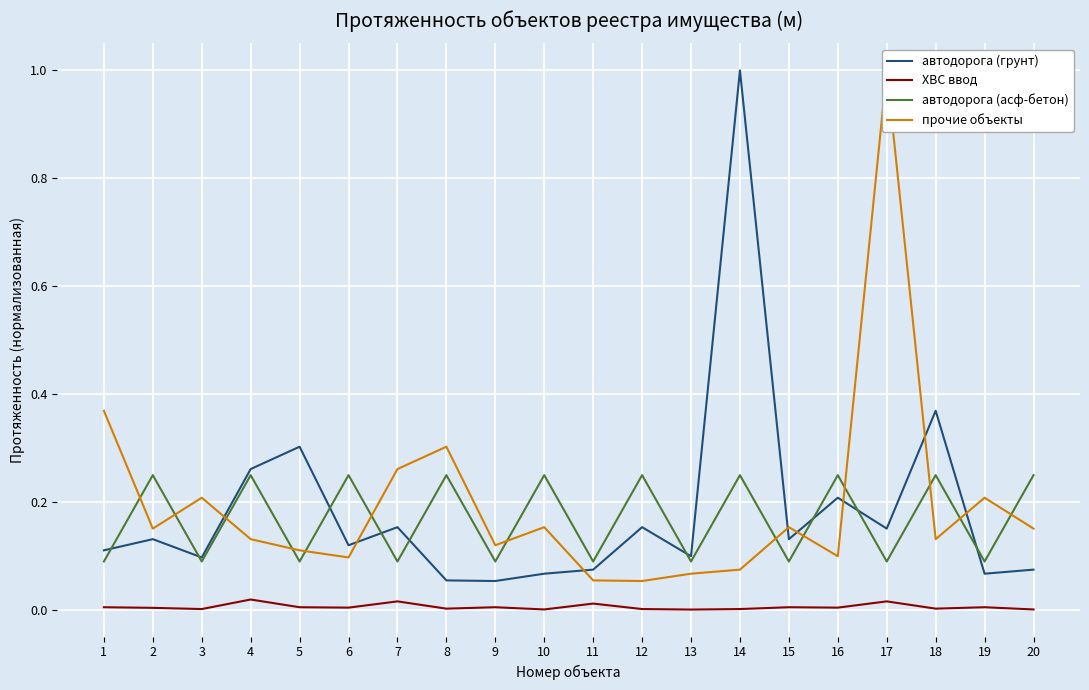

True or false: автодорога (асф-бетон) has a value of 0.1 at 13.

False